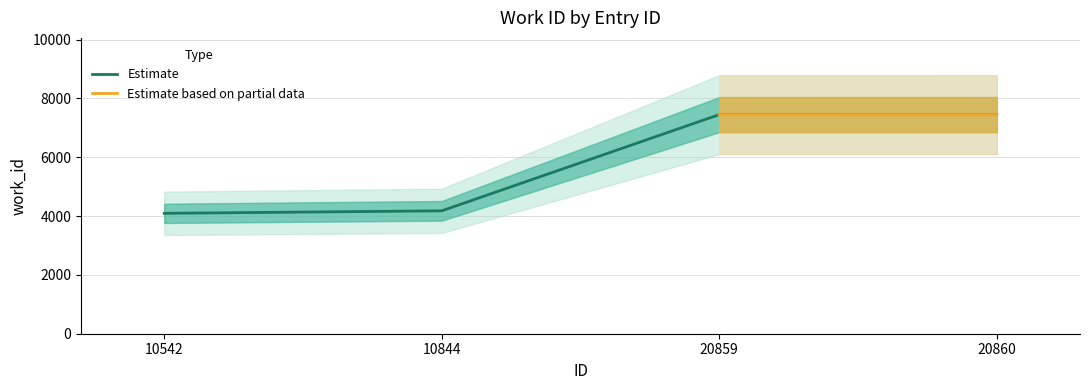

What value does the data have at 20859?

7449